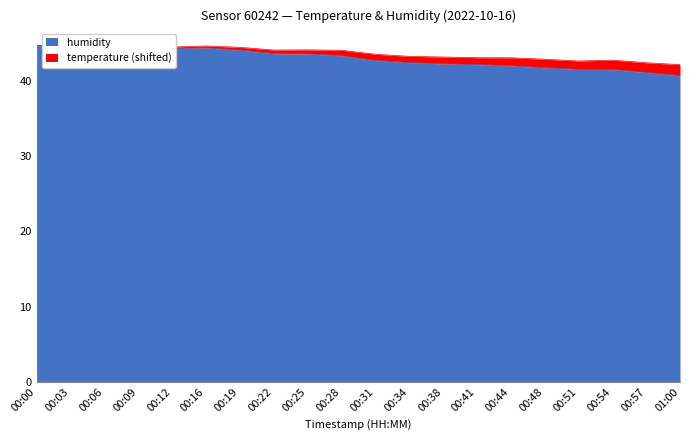

Which has a higher value, 00:22 or 00:06?

00:06